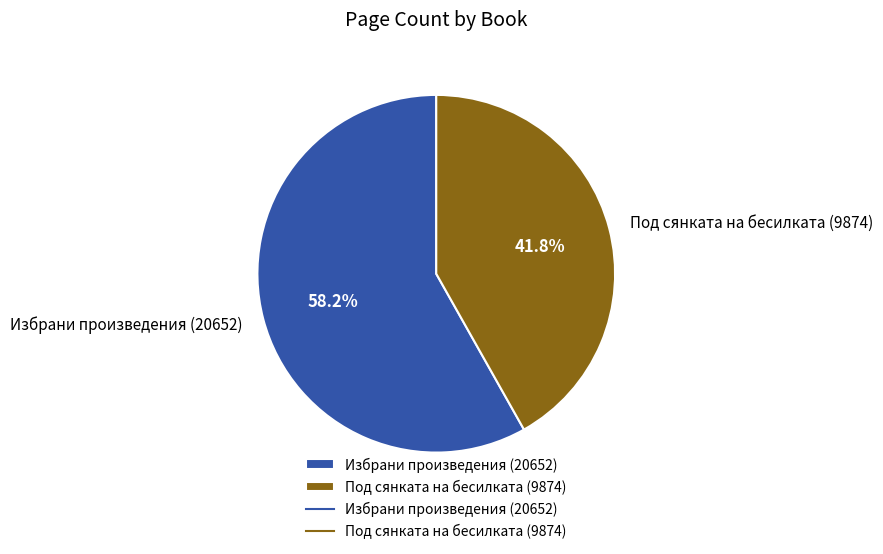

To the nearest percent, what portion does Избрани произведения (20652) represent?

58%